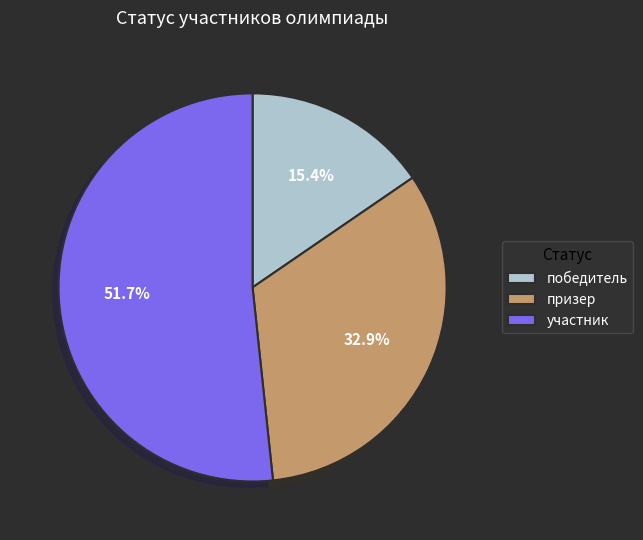

What percentage is the призер slice, to the nearest percent?

33%